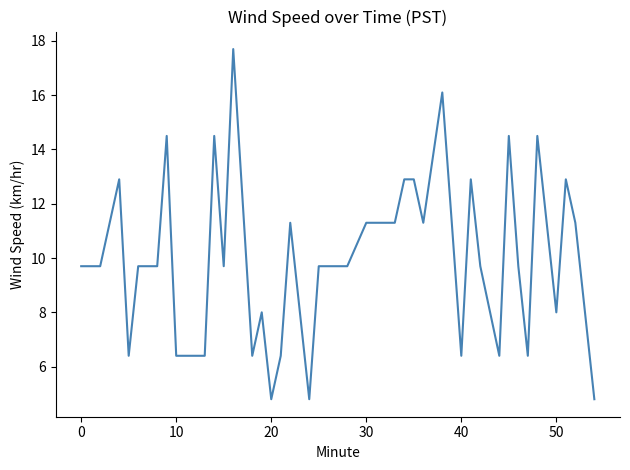

What is the greatest value displayed?

17.7